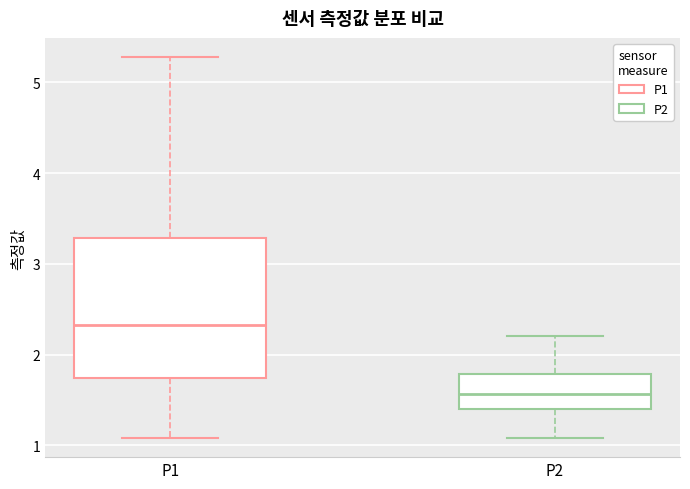

Comparing the boxes themselves (not the whiskers), which one is the tallest?

P1